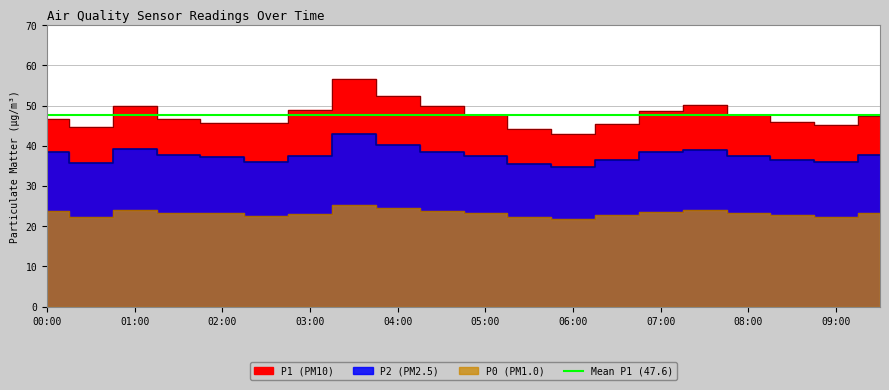

What is the sum of all P0 values?

465.8